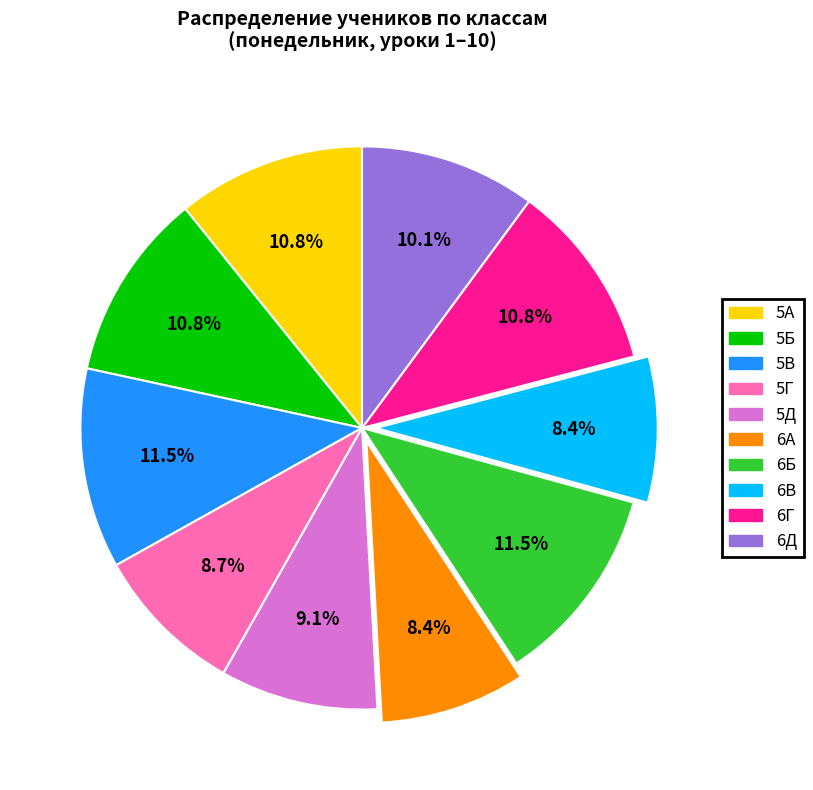

Is there any slice that represents more than half of the pie?

No